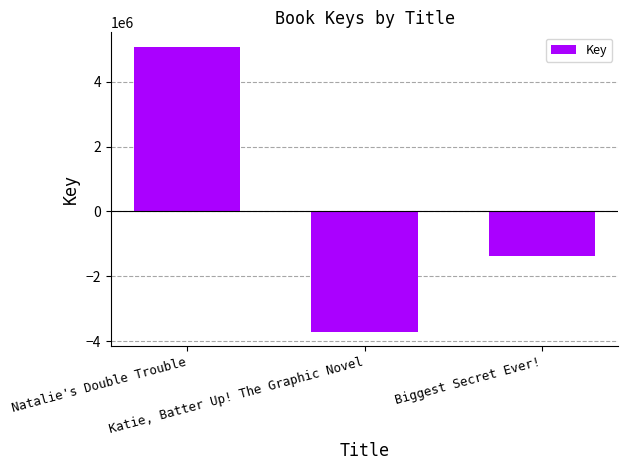

Count the number of categories in the chart.

3